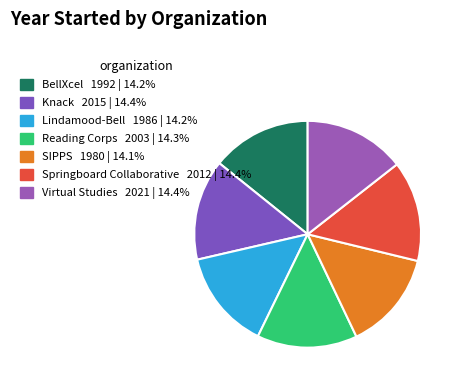

Is there a majority slice in this chart?

No